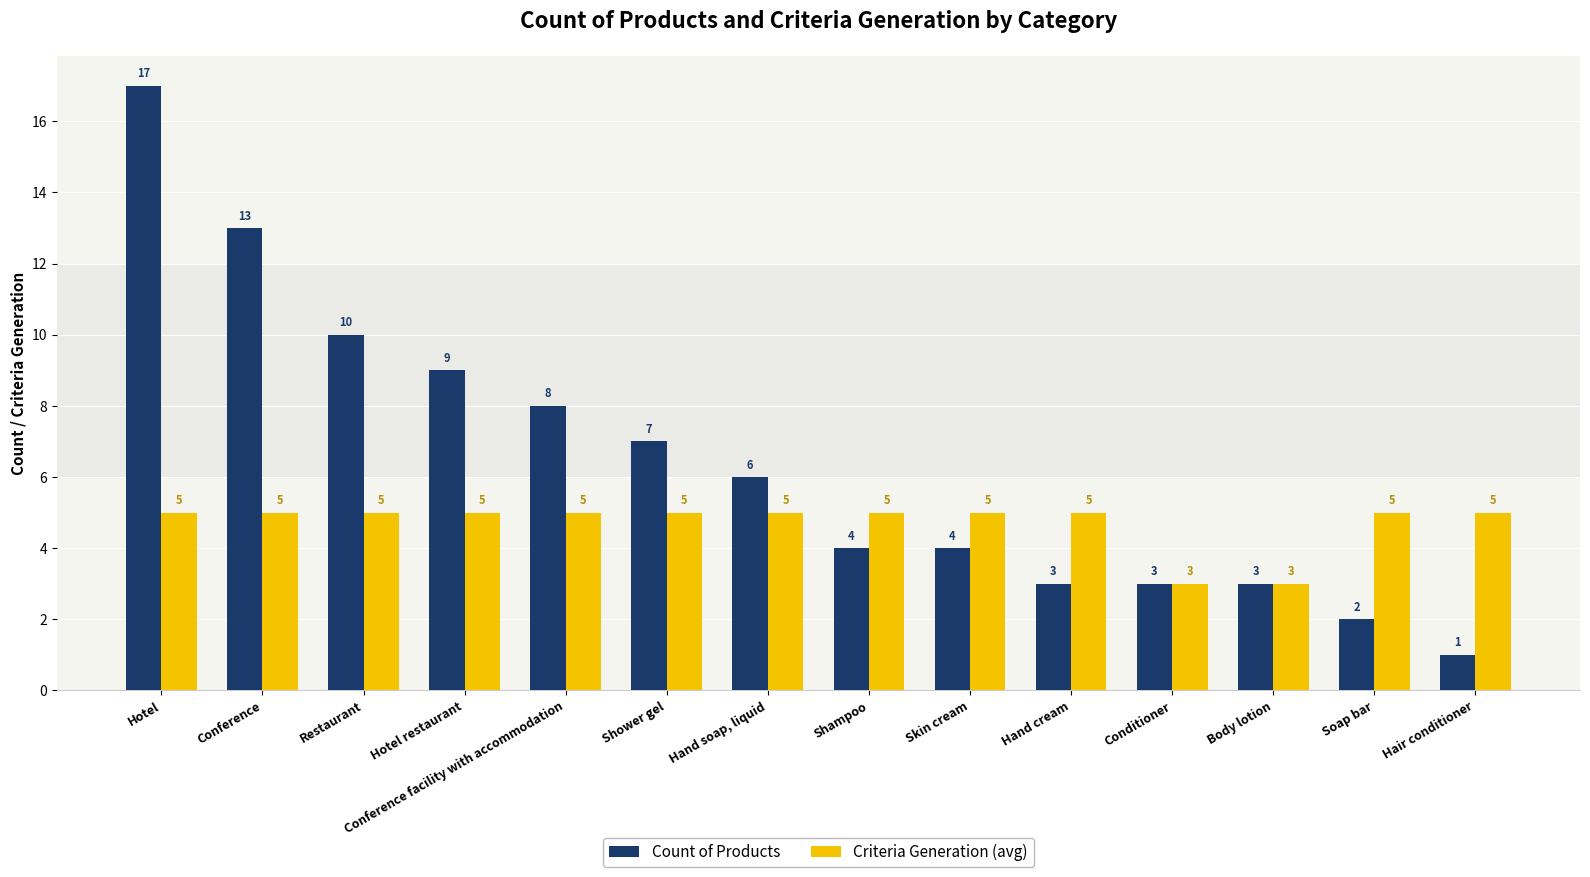

How many groups of bars are there?

14